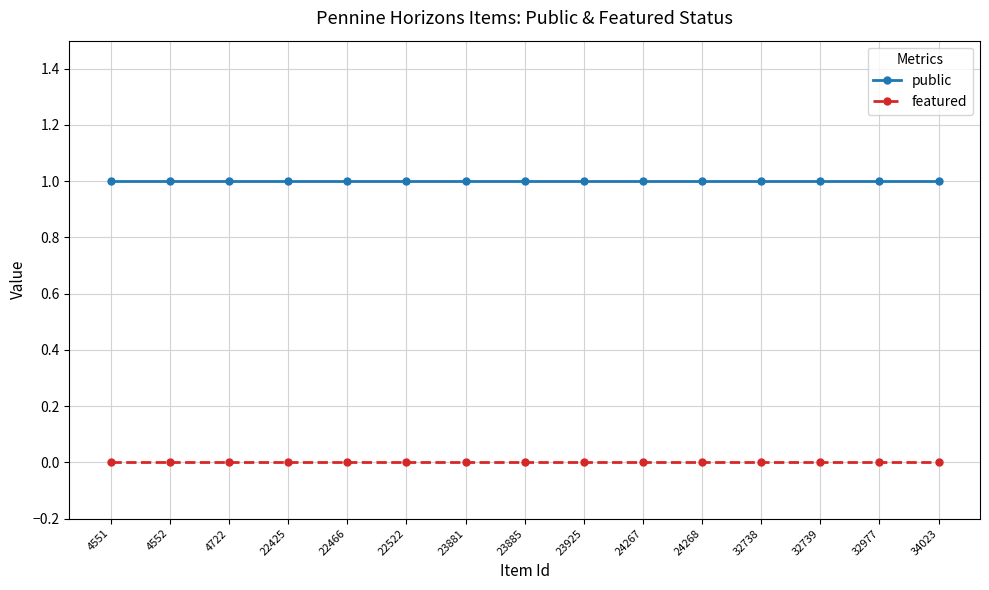

What is the maximum value shown in the chart?

1